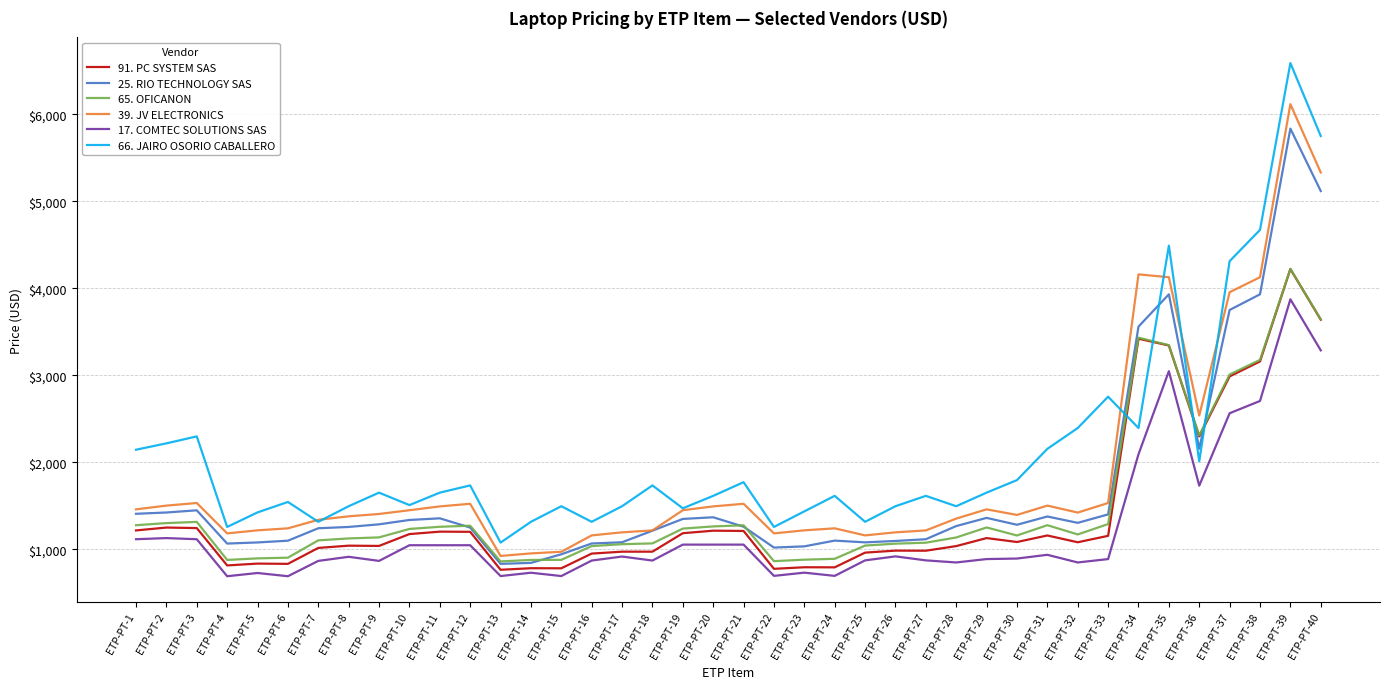

Is it true that 65. OFICANON equals 1690 at ETP-PT-34?

False